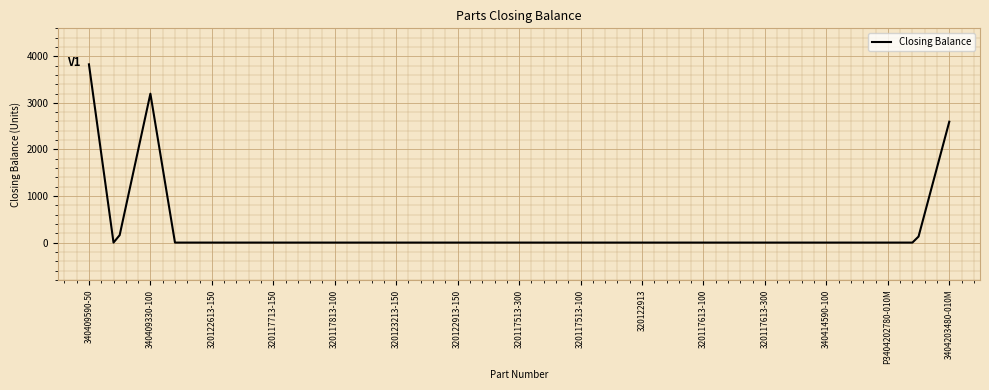

What is the average value?

230.4